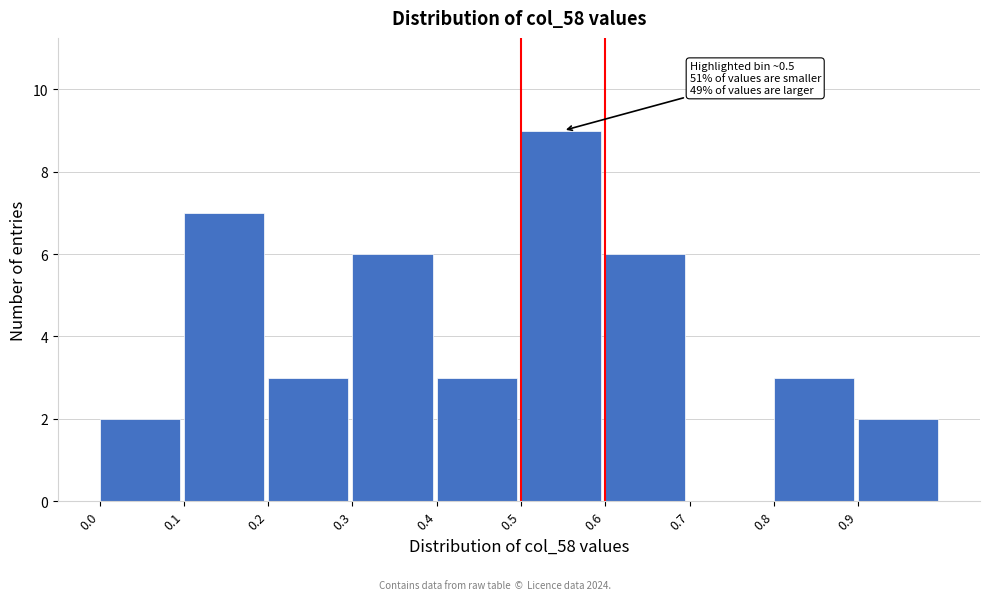

Over which range of the x-axis is the bar tallest?

0.5 to 0.6